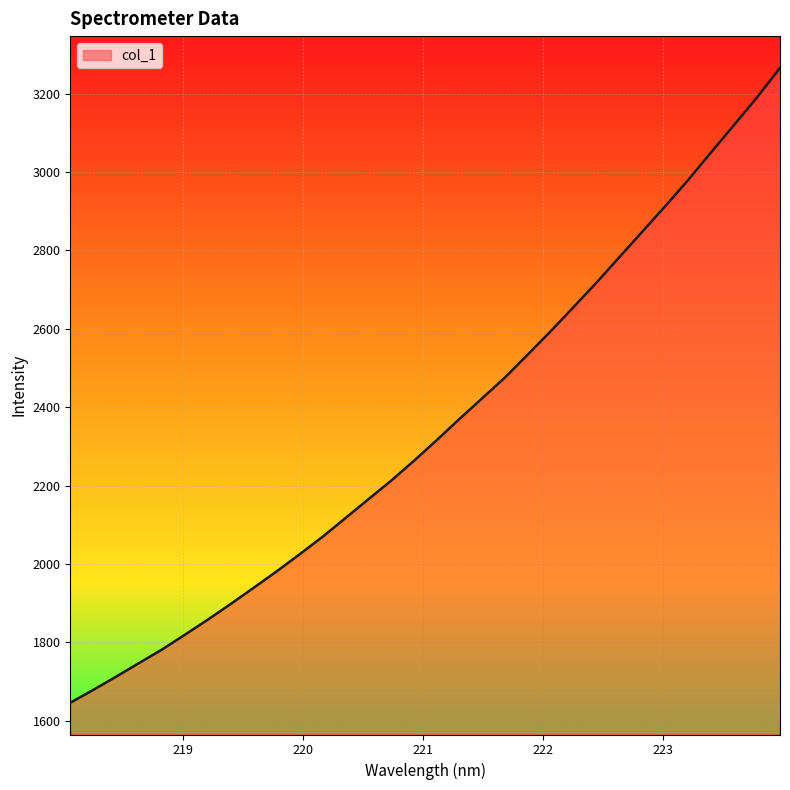

What is the maximum value shown in the chart?

3266.2